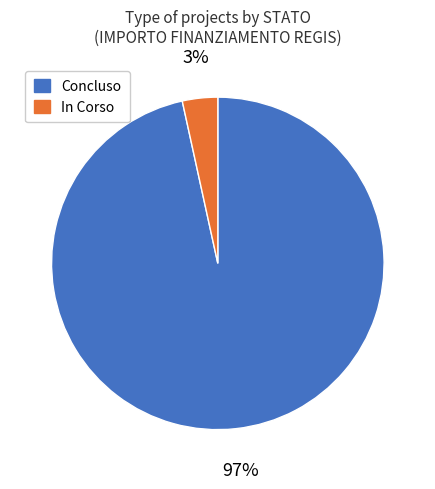

To the nearest percent, what portion does In Corso represent?

3%